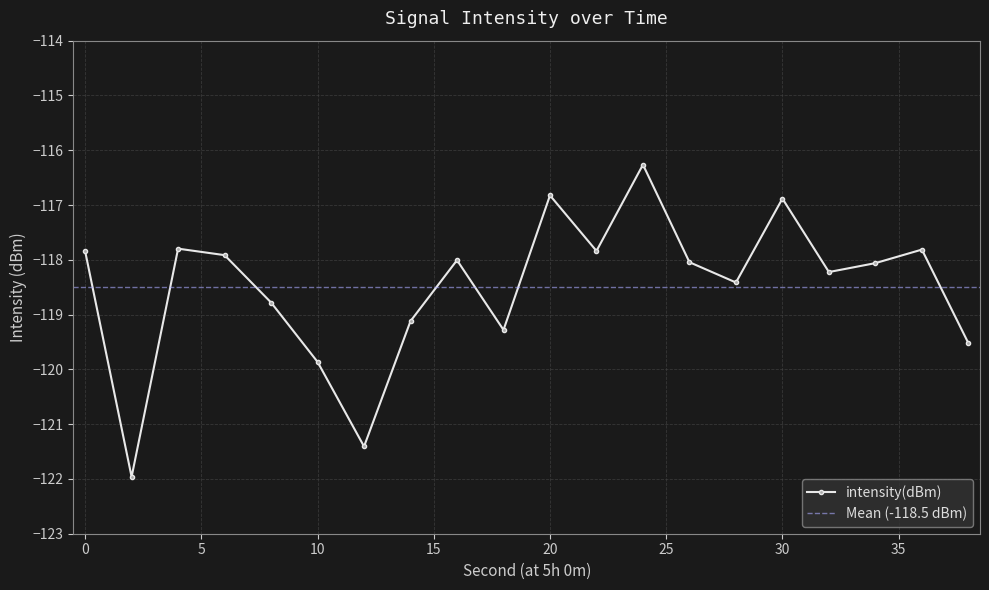

Reading left to right, extract all data points from this chart.

0=-117.8	2=-122.0	4=-117.8	6=-117.9	8=-118.8	10=-119.9	12=-121.4	14=-119.1	16=-118.0	18=-119.3	20=-116.8	22=-117.8	24=-116.3	26=-118.0	28=-118.4	30=-116.9	32=-118.2	34=-118.1	36=-117.8	38=-119.5